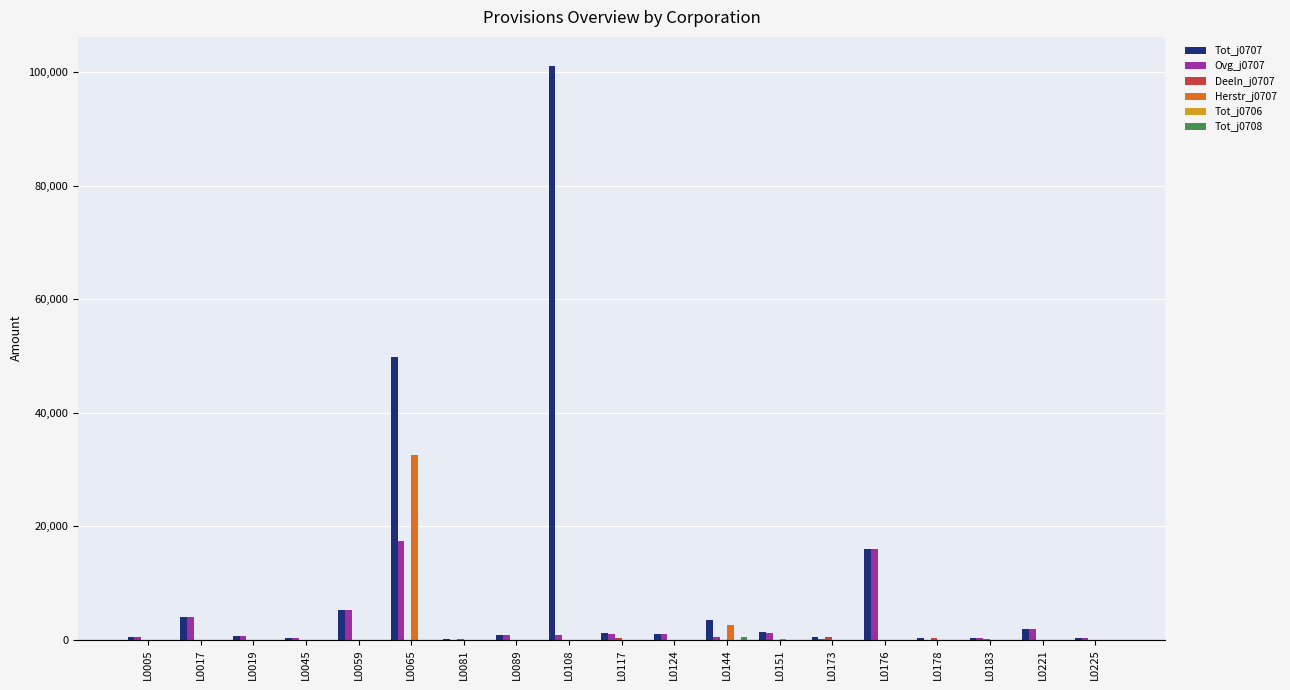

Which series has the largest total across all categories?

Tot_j0707